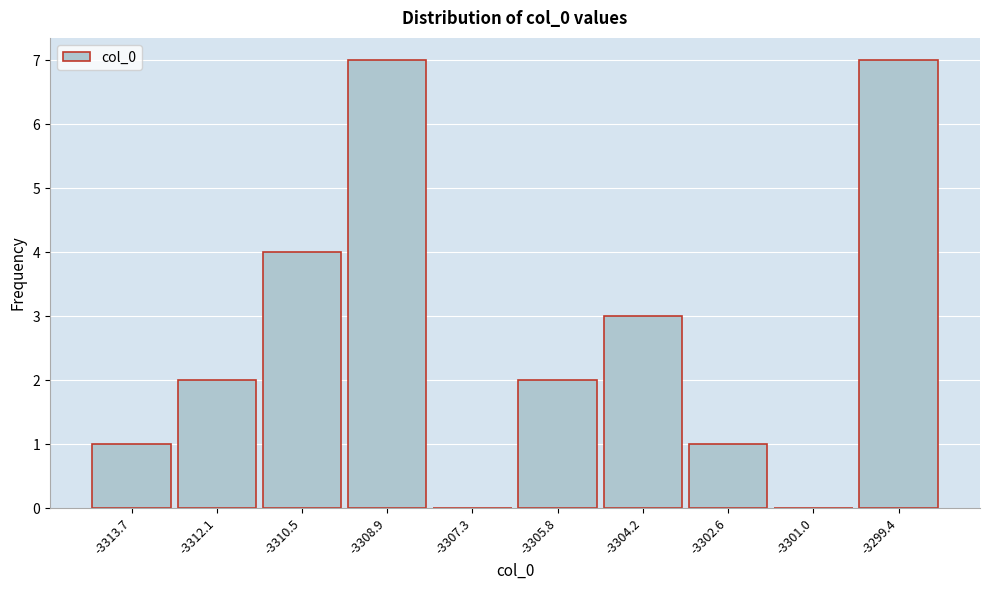

Reading right to left, extract all data points from this chart.

-3299.4=7	-3301.0=0	-3302.6=1	-3304.2=3	-3305.8=2	-3307.3=0	-3308.9=7	-3310.5=4	-3312.1=2	-3313.7=1